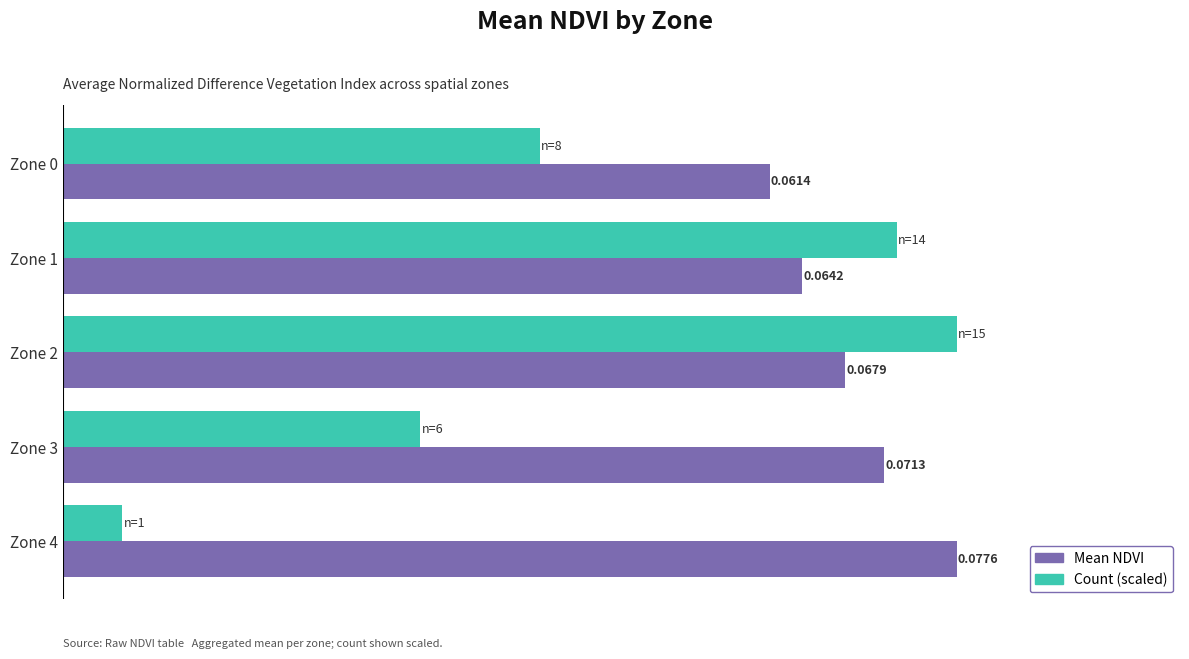

Which series has the largest range (max minus min)?

Count (scaled)